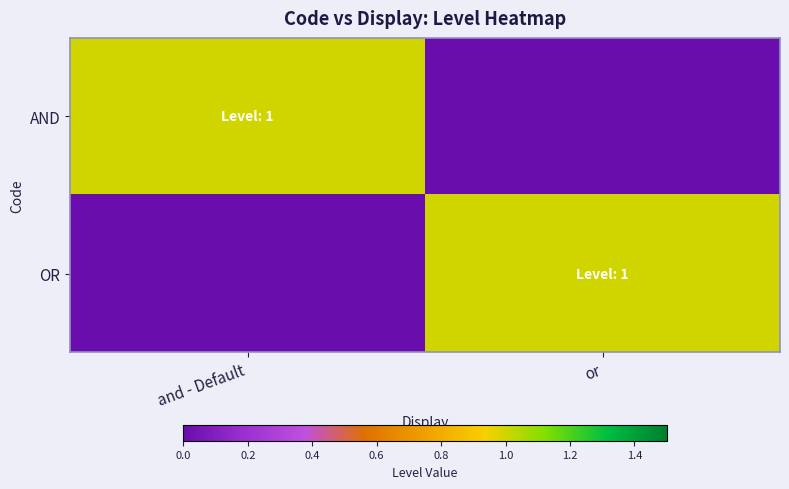

How many series are shown in this chart?

2